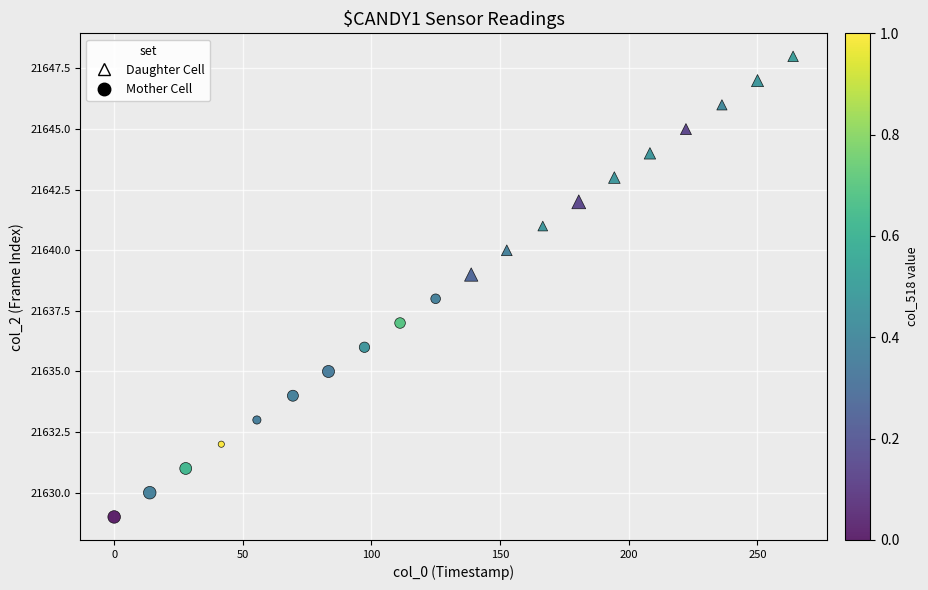

Which series reaches the minimum Y coordinate?

Mother Cell